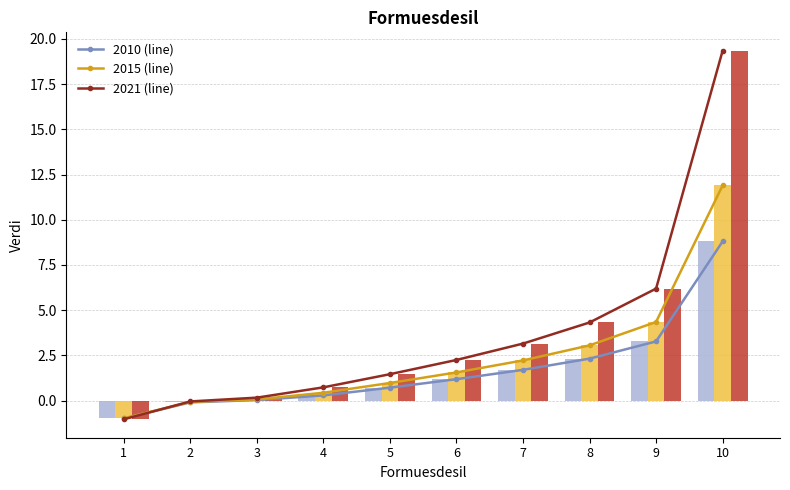

At which category does the chart reach its minimum across all series?

1